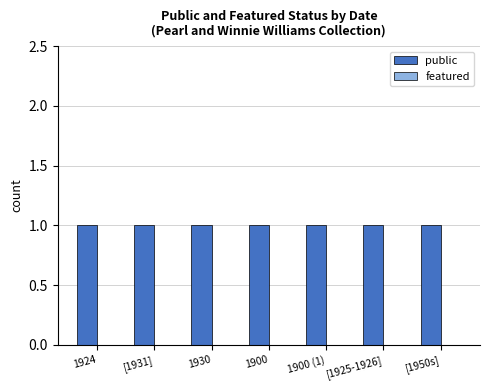

Where is public nearest to the value 1?

1924